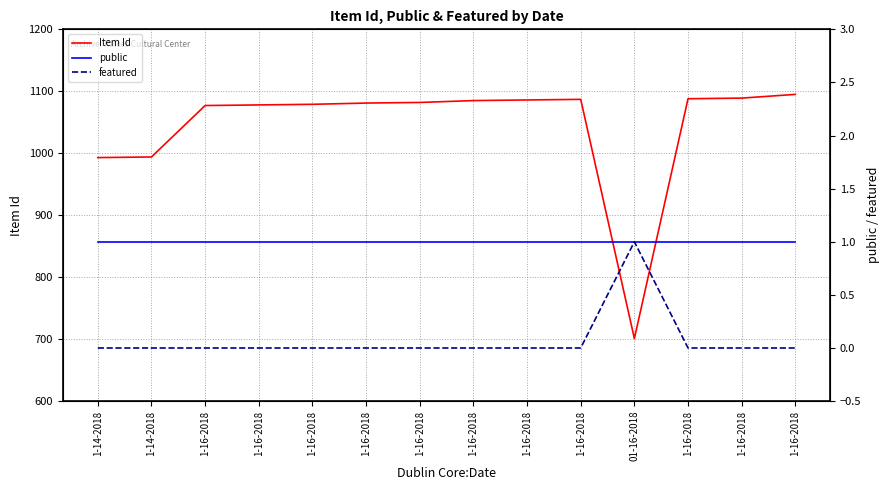

At which category is the sum across all series the highest?

1-16-2018